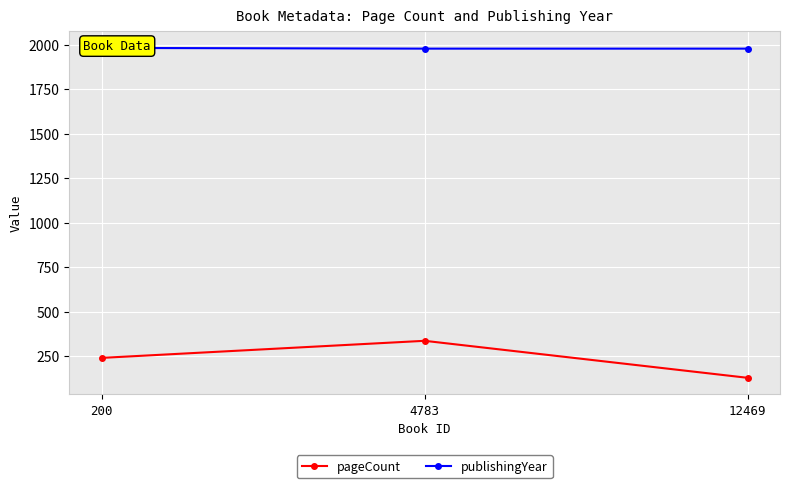

What is the total value across all series at 4783?

2314